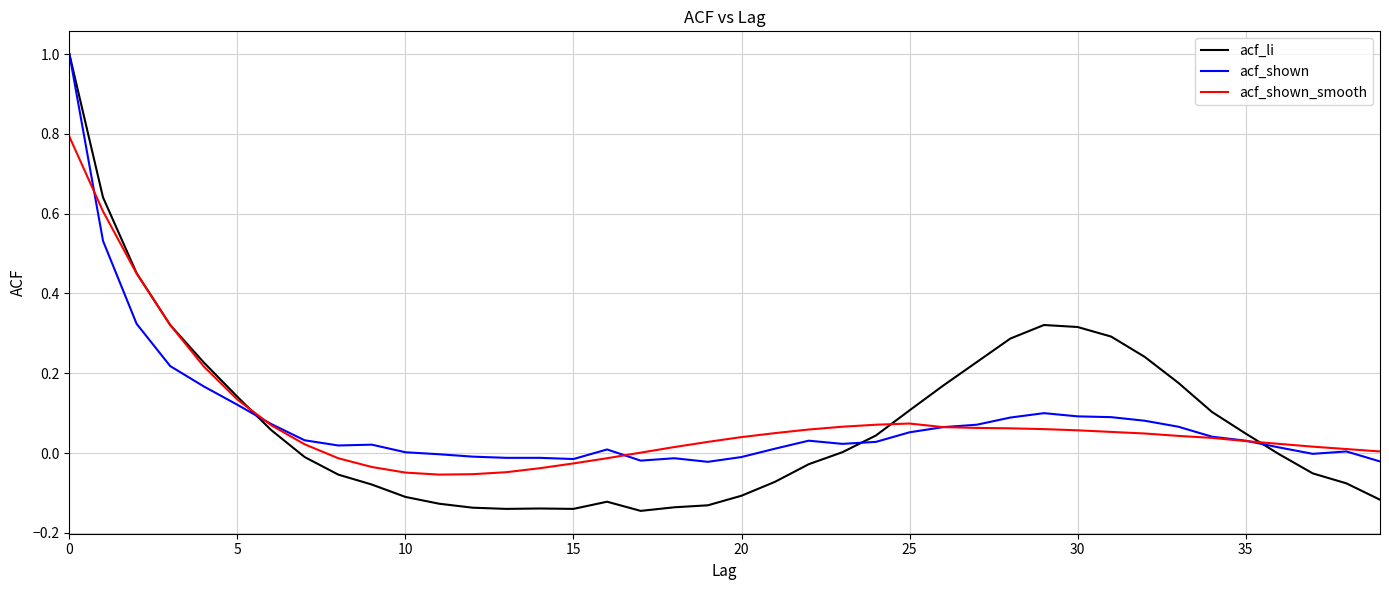

What are all the series names shown in the legend?

acf_li, acf_shown, acf_shown_smooth